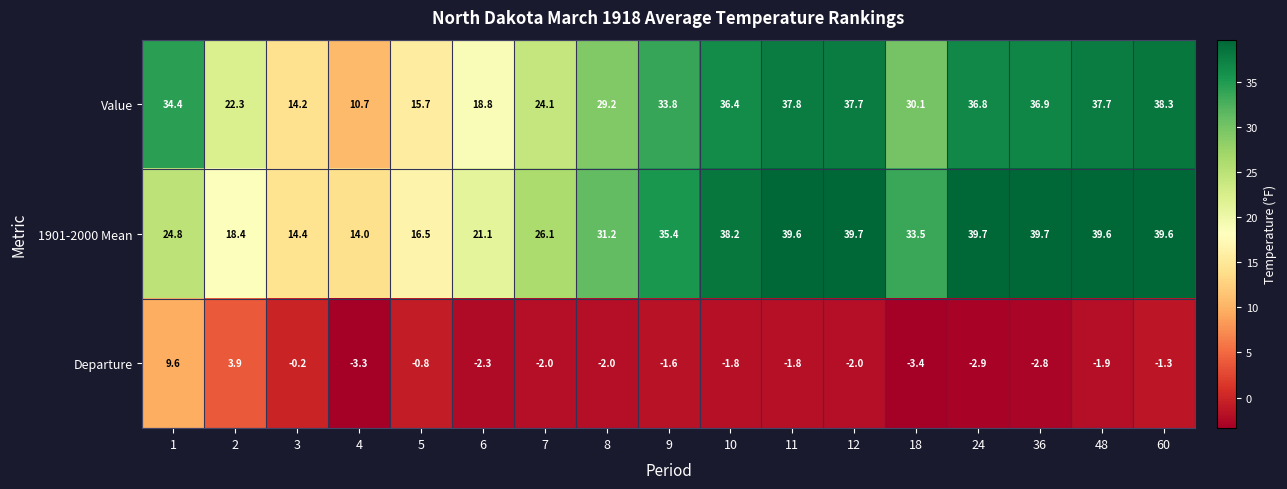

What is the sum of all Departure values?

-16.6